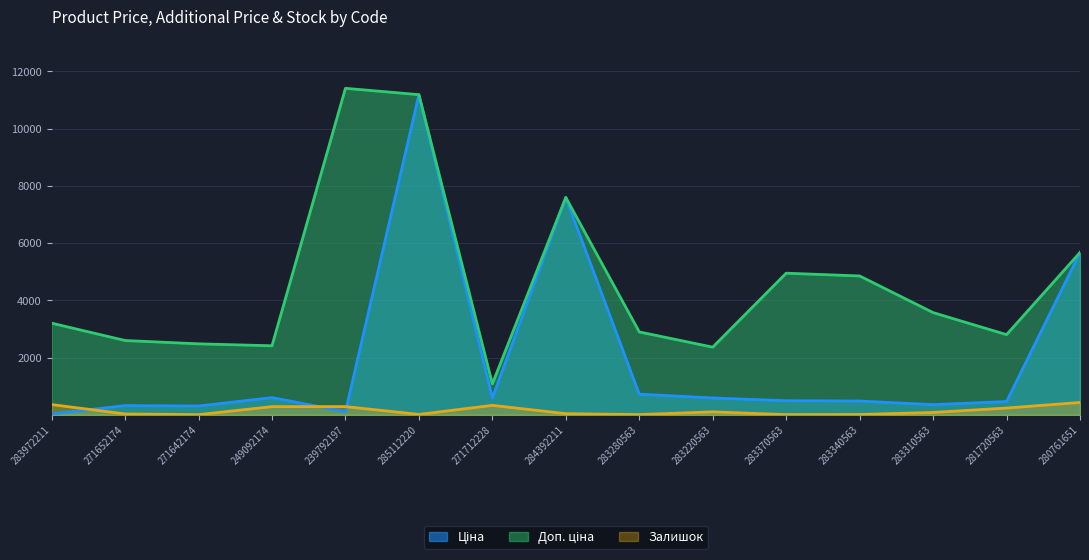

What is the approximate value of Доп. ціна at 239792197?

11410.0